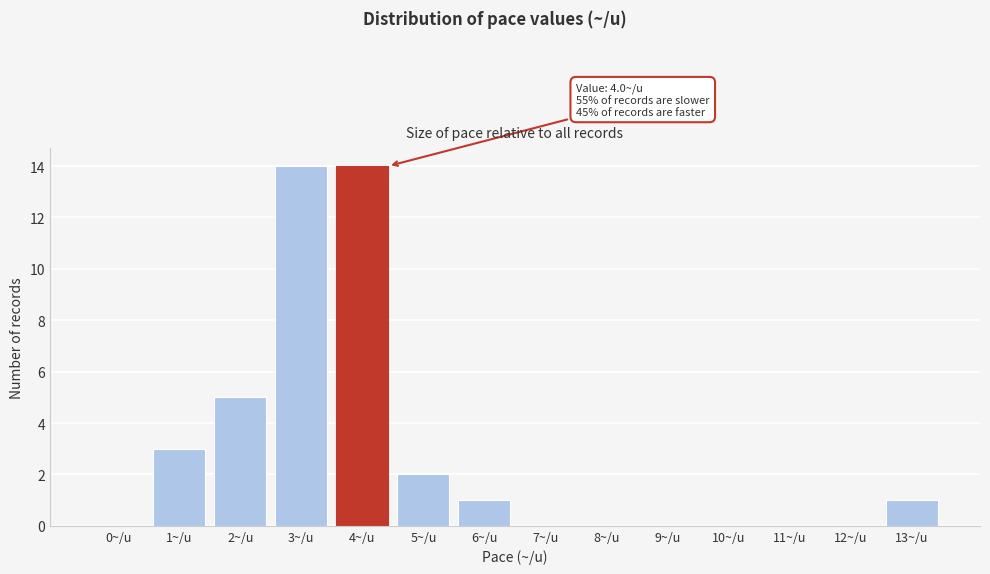

Reading left to right, transcribe all the data shown in this chart.

0~/u=0	1~/u=3	2~/u=5	3~/u=14	4~/u=14	5~/u=2	6~/u=1	7~/u=0	8~/u=0	9~/u=0	10~/u=0	11~/u=0	12~/u=0	13~/u=1